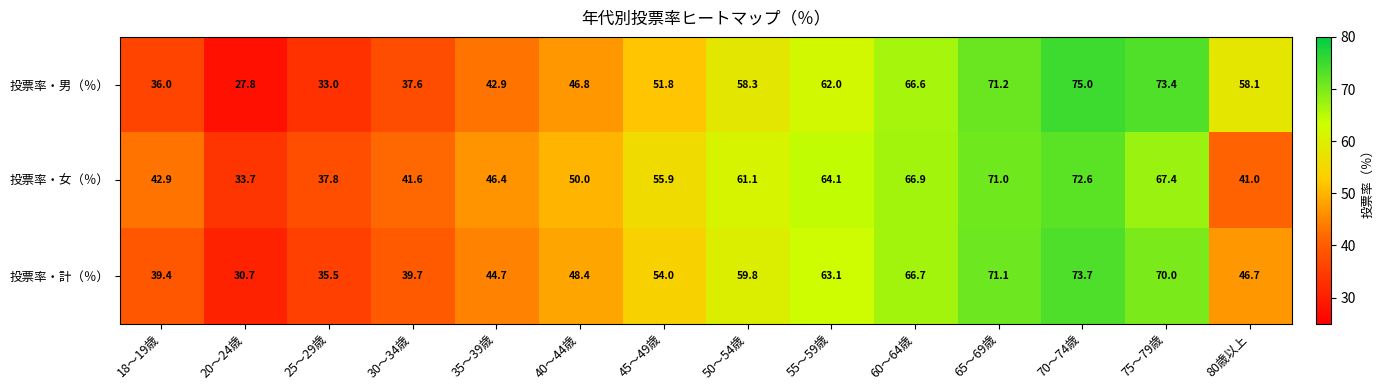

What is the difference between the highest and lowest values at 20～24歳?

5.9